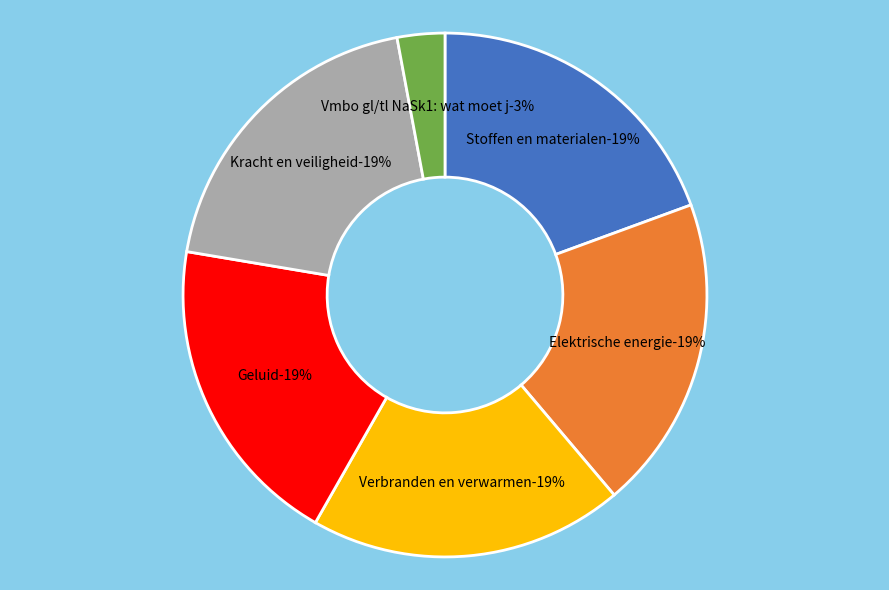

How many slices are in this pie chart?

6